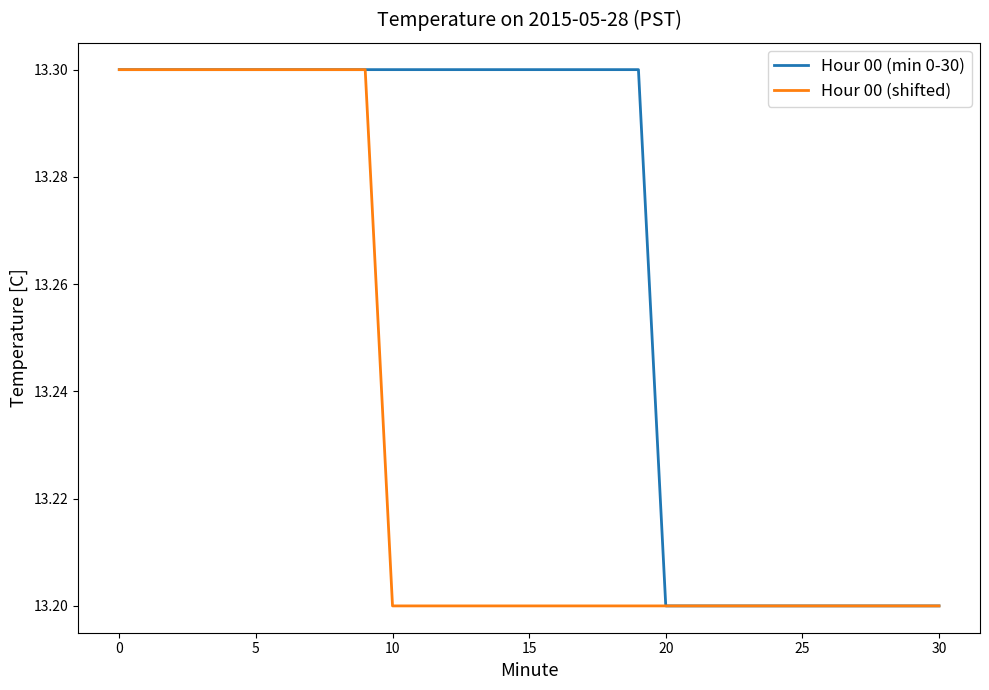

List the series in order of their overall mean, highest first.

Hour 00 (min 0-30), Hour 00 (shifted)